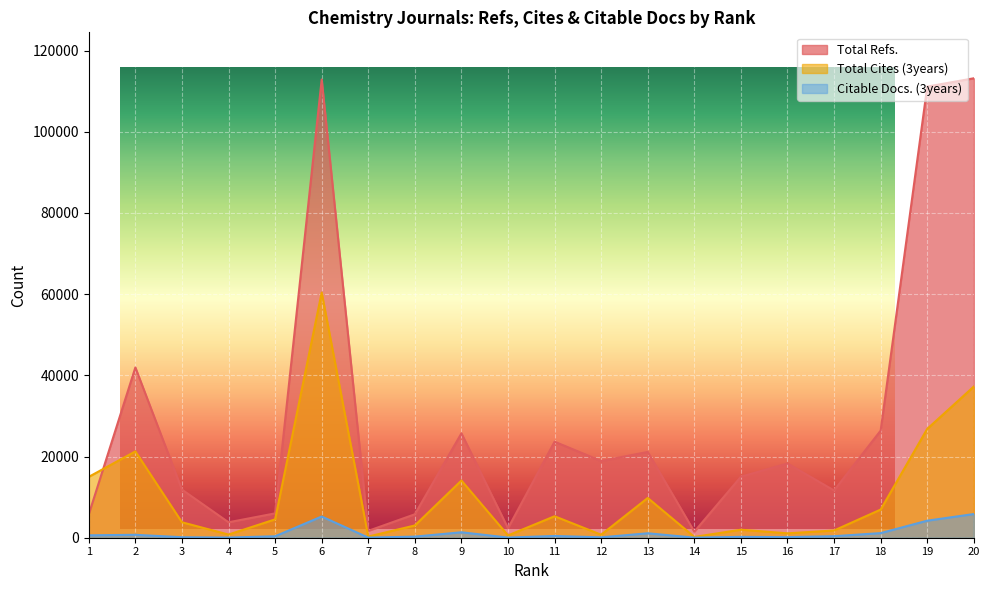

Which category has the lowest value across all series?

14